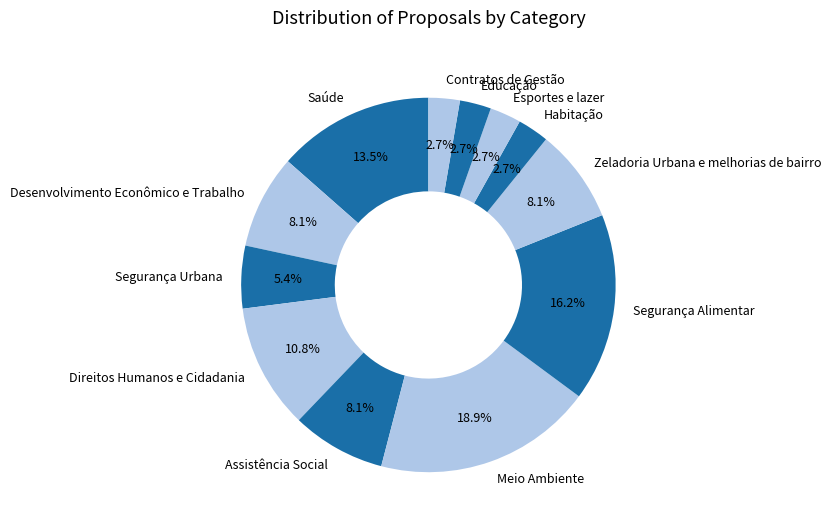

Is it true that Assistência Social is 8% of the pie?

True